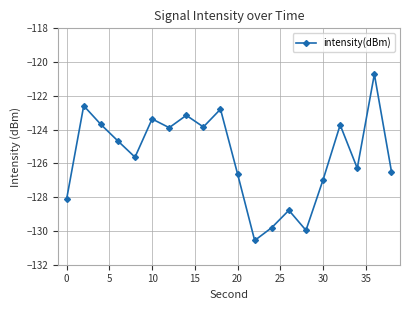

What is the difference between the second highest and minimum values?

8.0